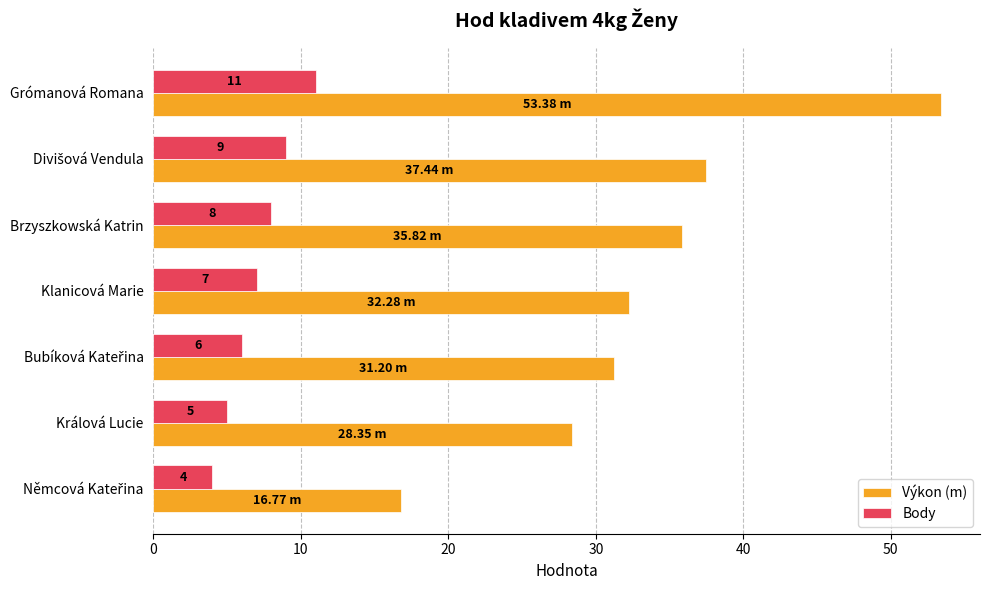

Rank the series by their maximum value, from lowest to highest.

Body, Výkon (m)